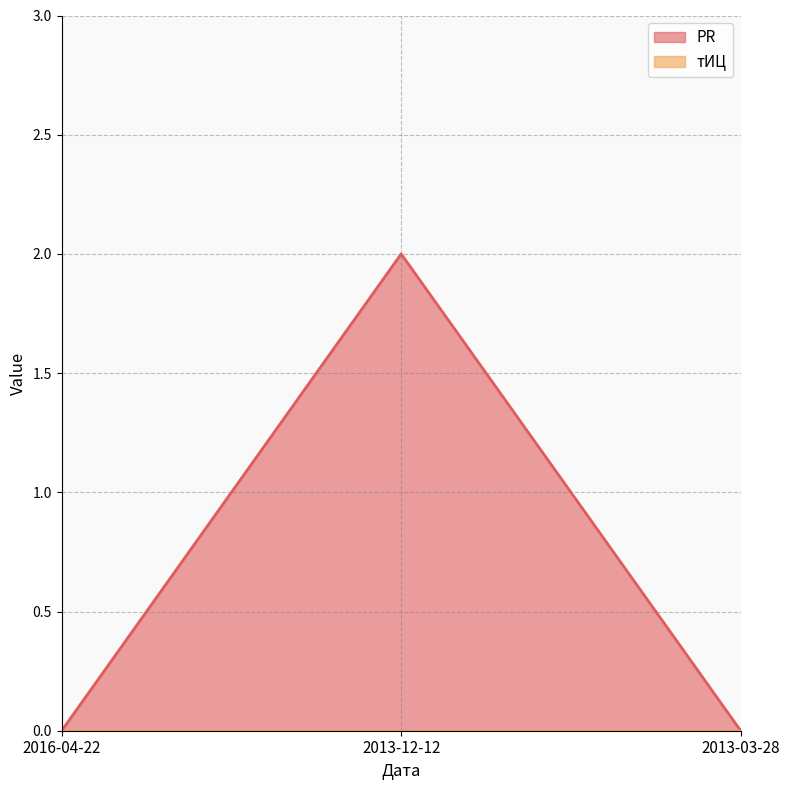

Reading left to right, transcribe all the data shown in this chart.

2016-04-22=0	2013-12-12=2	2013-03-28=0